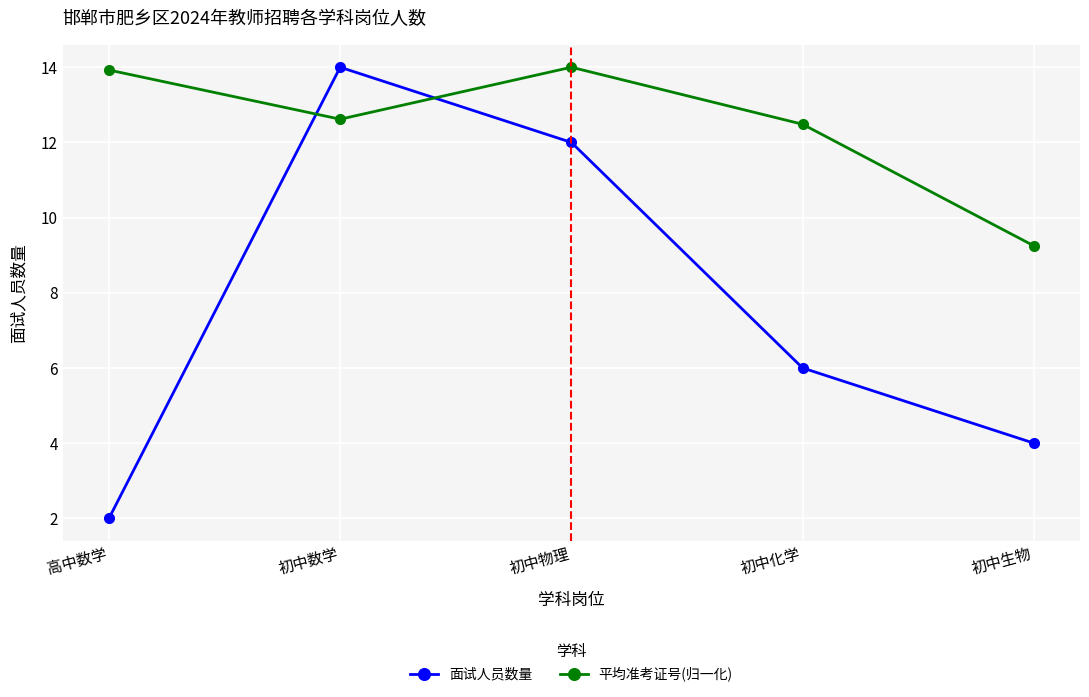

Rank the series at 初中数学 from highest to lowest value.

面试人员数量, 平均准考证号(归一化)